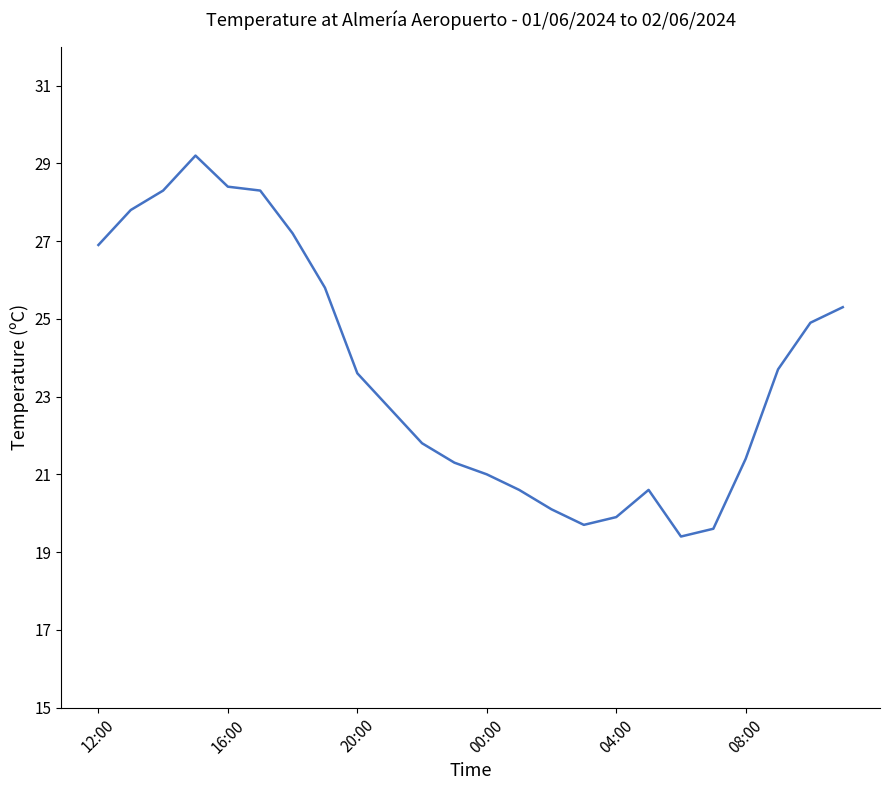

Reading right to left, transcribe all the data shown in this chart.

25.3	24.9	23.7	21.4	19.6	19.4	20.6	19.9	19.7	20.1	20.6	21.0	21.3	21.8	22.7	23.6	25.8	27.2	28.3	28.4	29.2	28.3	27.8	26.9